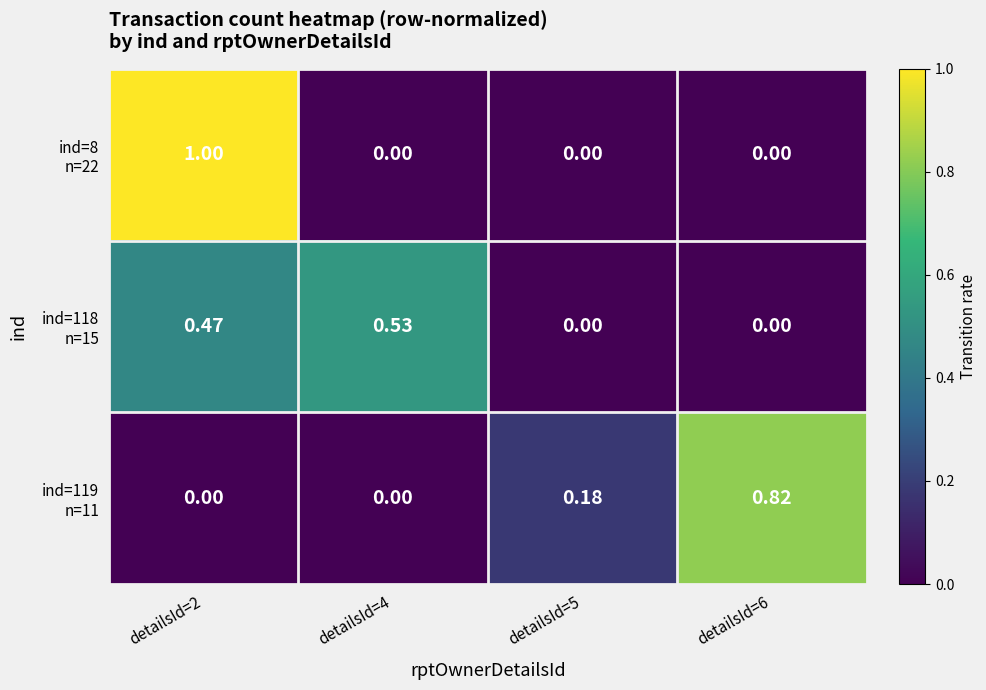

How many data points does each series have?

4